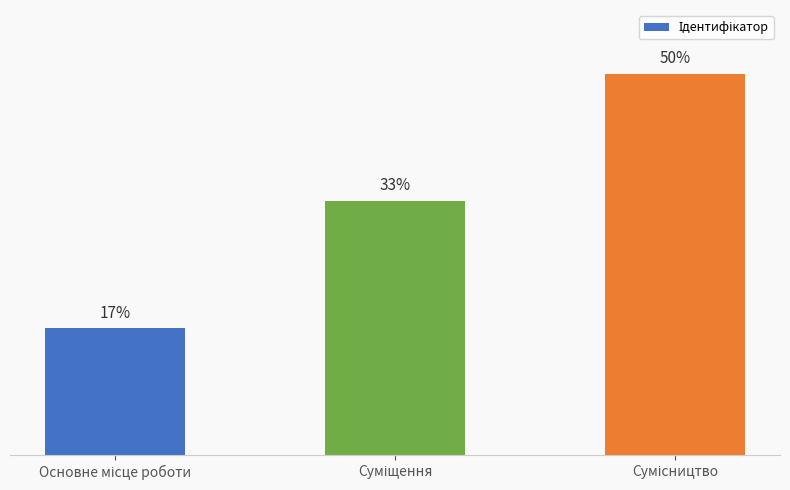

What is the sum of the values at Сумісництво and Основне місце роботи?

4